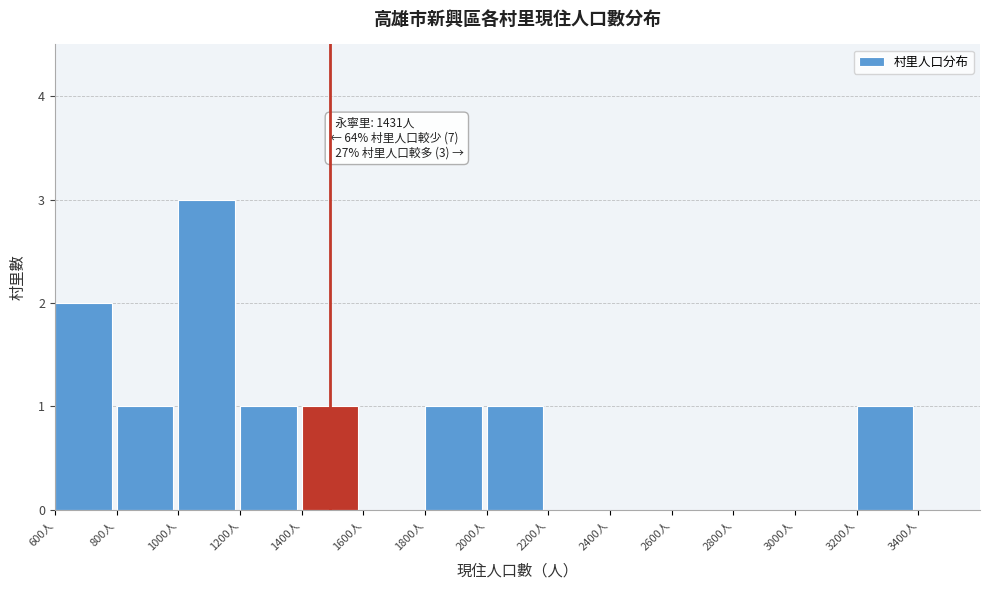

Which range on the x-axis has the tallest bar?

1000 to 1200